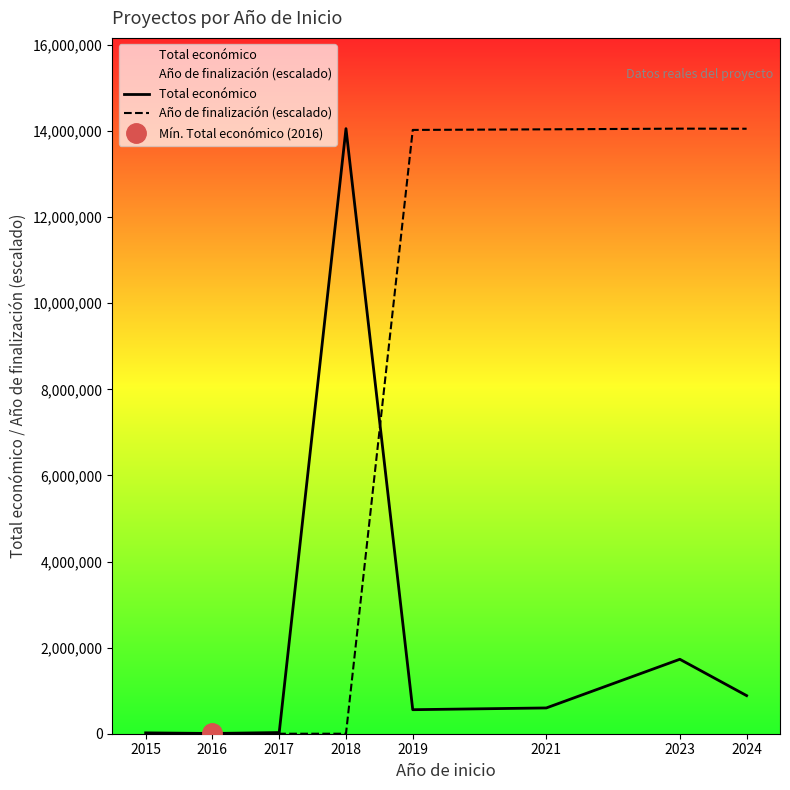

Which category has the lowest value in the Año de finalización (escalado) series?

2015